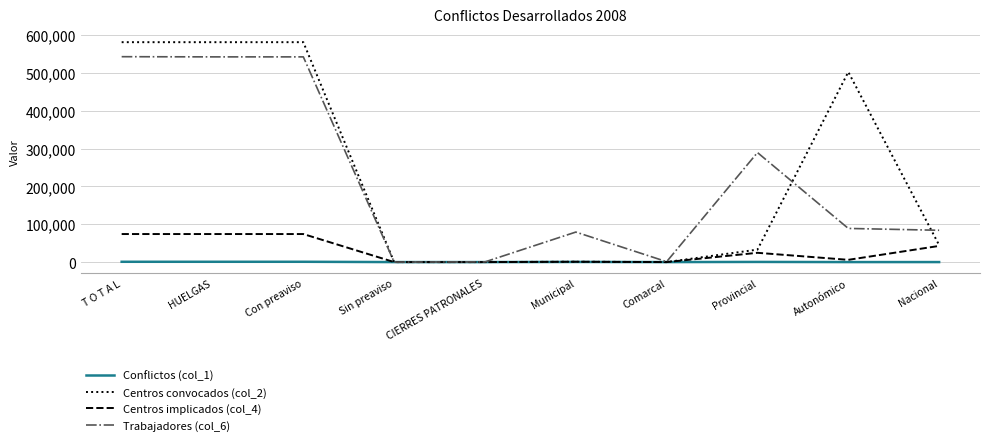

How many values in the Centros implicados (col_4) series are below 24547?

5